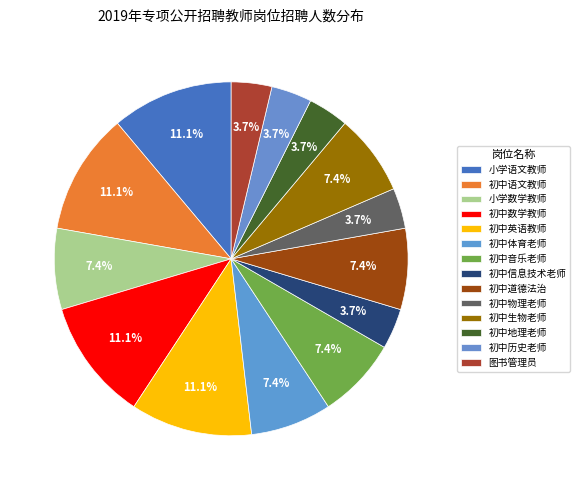

How many segments does this pie chart have?

14